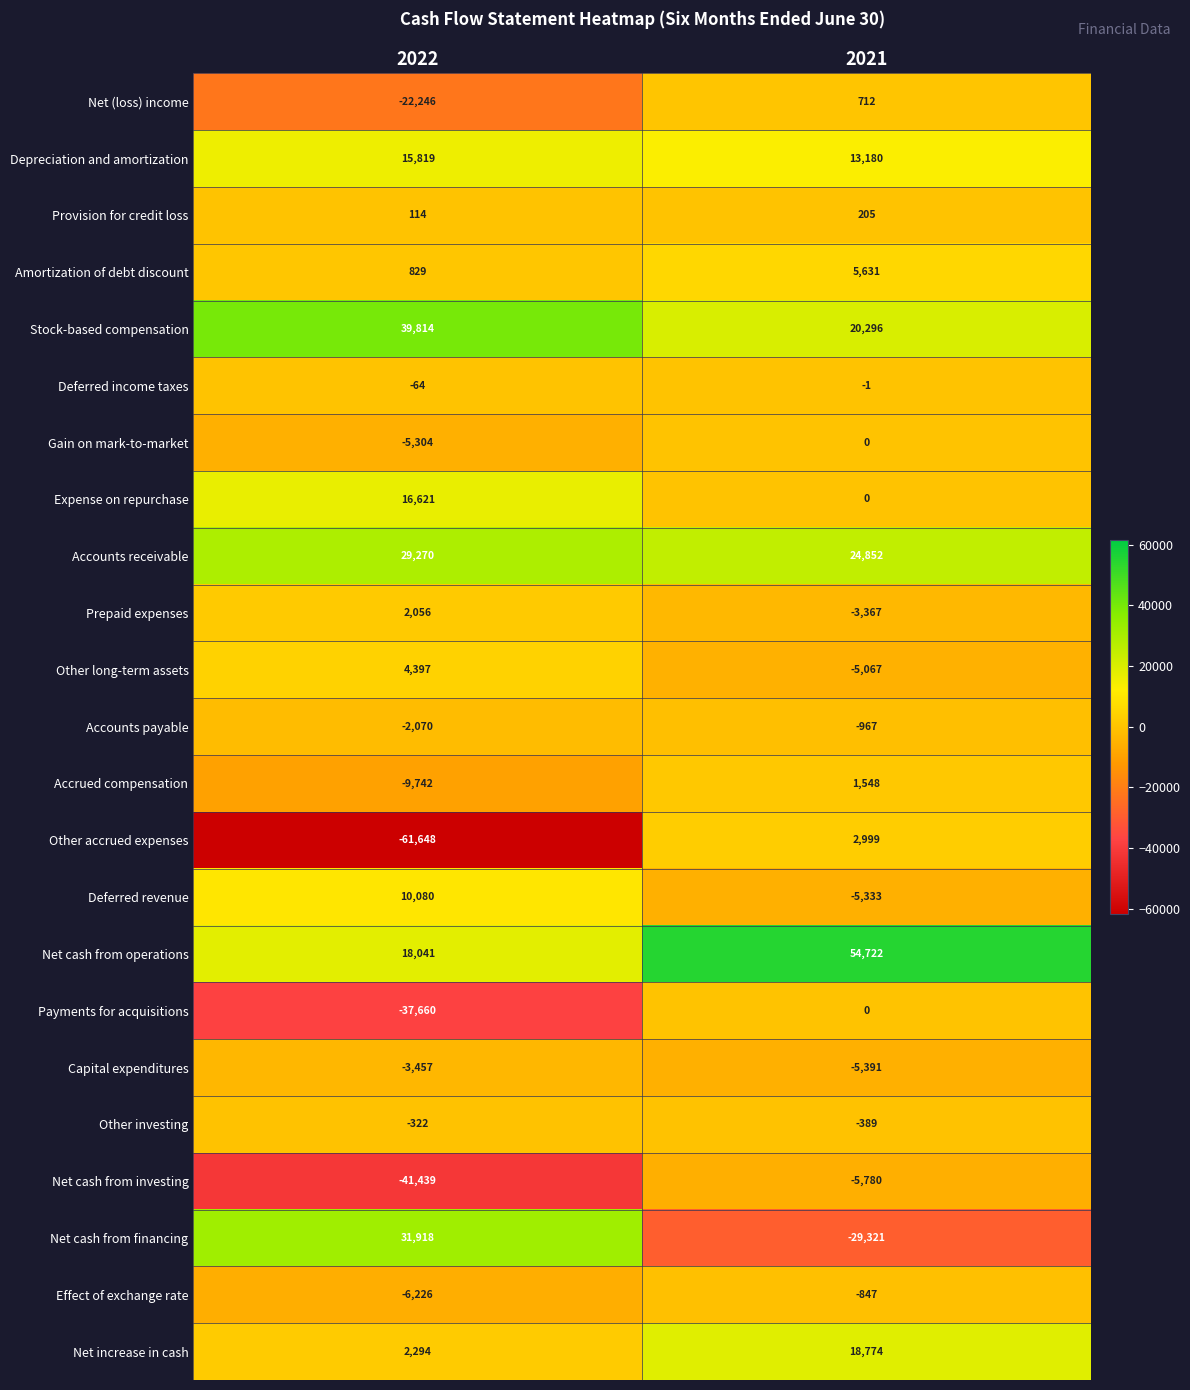

Is the value of Prepaid expenses at 2021 greater than the value of Net increase in cash at 2022?

No